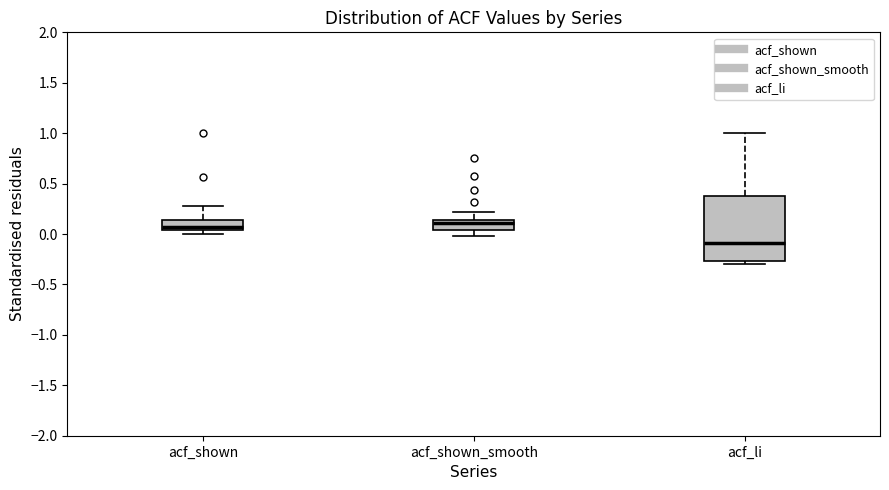

Reading left to right, read every box against the y-axis: the position of its median line, the range the box covers, and the ends of its whiskers. The values are not printed on the chart, so give them approximately, as read against the axis.

acf_shown: median 0.05 (just above the box's lower edge), box 0.05 to 0.15, whiskers 0.00 to 0.30
acf_shown_smooth: median 0.10, box 0.05 to 0.15, whiskers 0.00 to 0.20
acf_li: median -0.10, box -0.25 to 0.40, whiskers -0.30 to 1.00